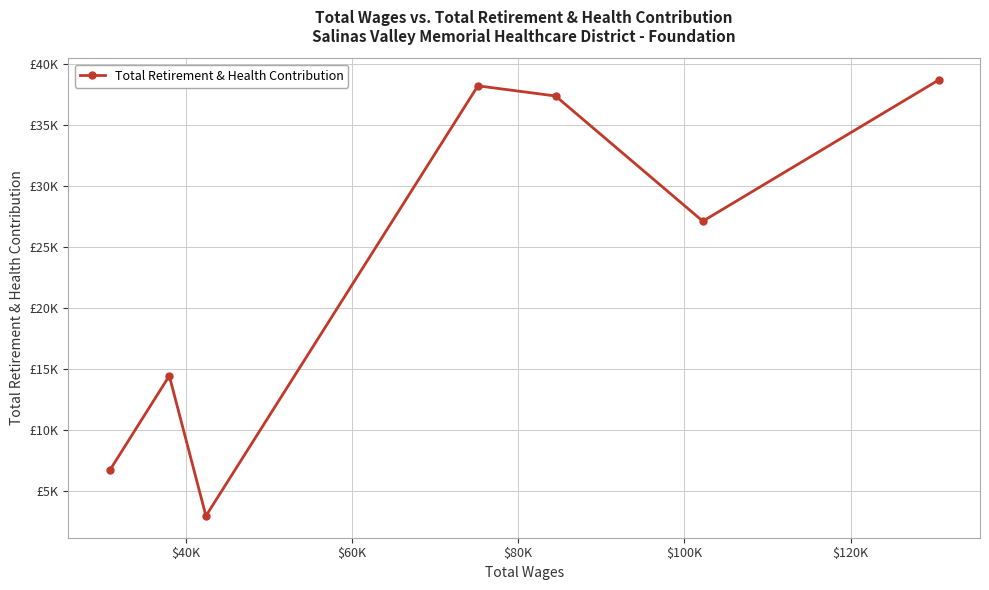

How many interior local peaks (higher than both neighbors) does the data have?

2